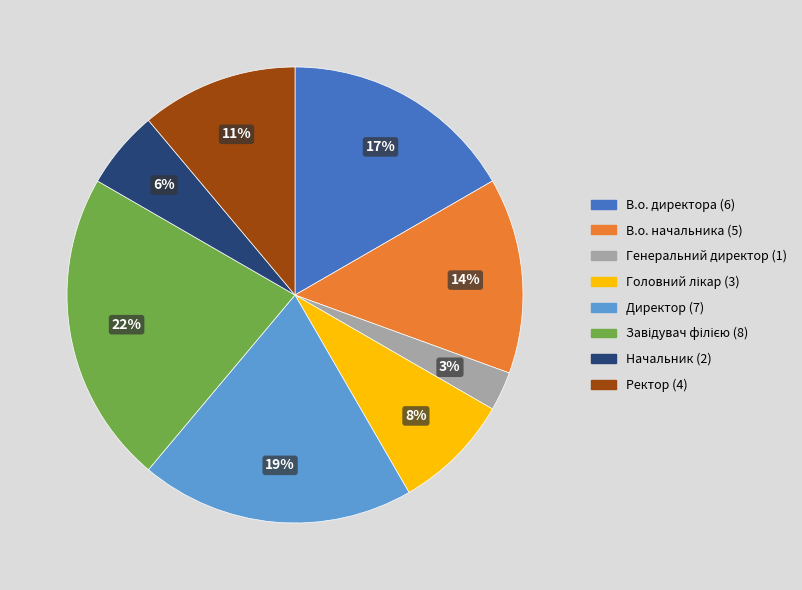

To the nearest percent, what percentage of the pie is Директор?

19%